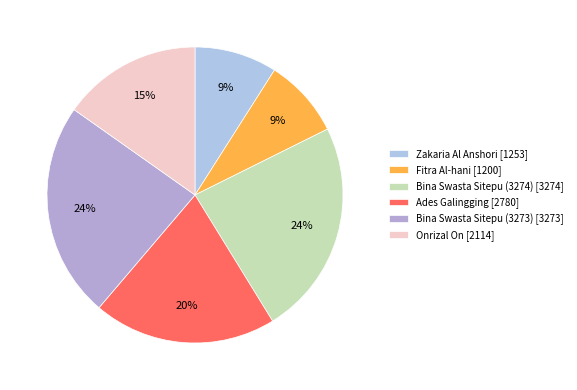

Rank the categories by value from highest to lowest.

Bina Swasta Sitepu (3274), Bina Swasta Sitepu (3273), Ades Galingging, Onrizal On, Zakaria Al Anshori, Fitra Al-hani